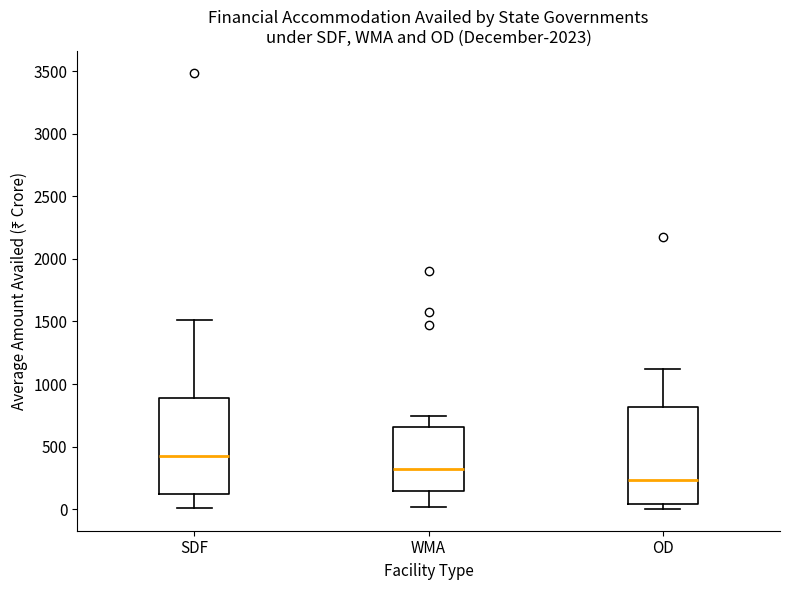

Where is the lower edge of the box for SDF on the y-axis? The values are not printed on the chart, so give them approximately, as read against the axis.

100